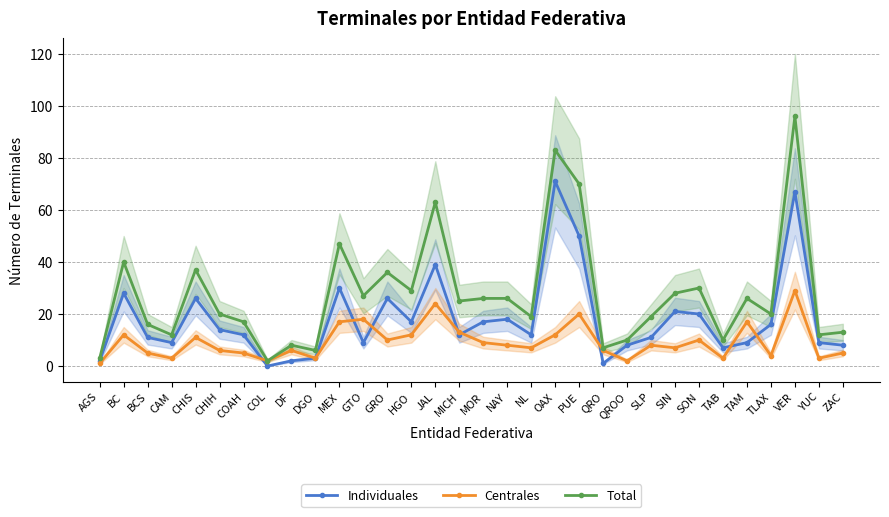

What are all the series names shown in the legend?

Individuales, Centrales, Total